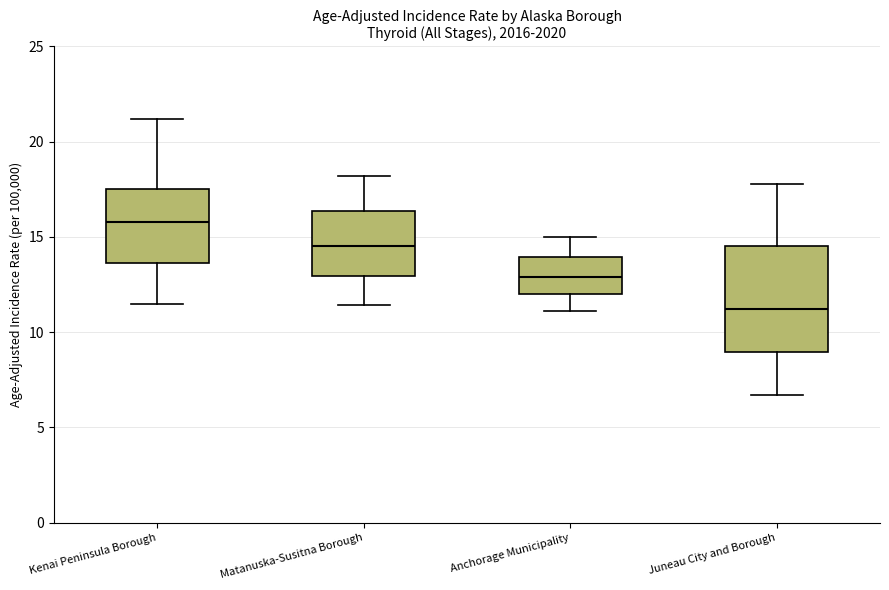

Where does the upper whisker of the box for Anchorage Municipality end on the y-axis? The values are not printed on the chart, so give them approximately, as read against the axis.

15.0